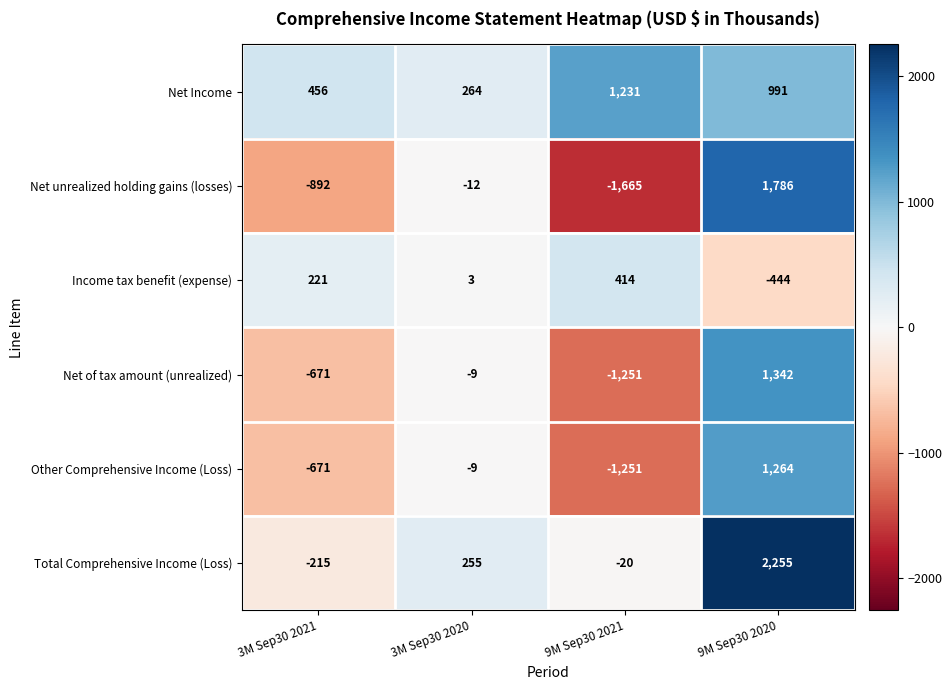

Which series changed the most between 3M Sep30 2020 and 9M Sep30 2021?

Net unrealized holding gains (losses)